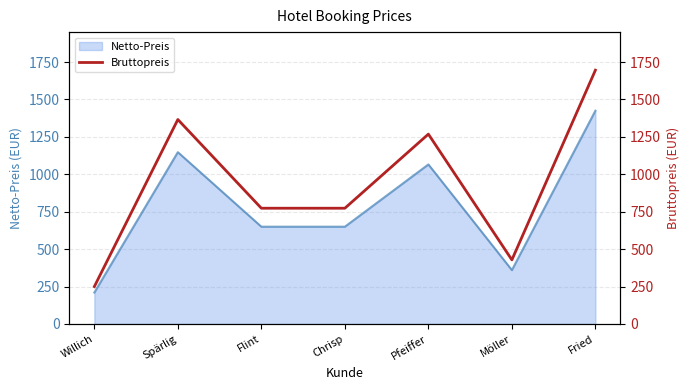

What position from the right is Spärlig?

6